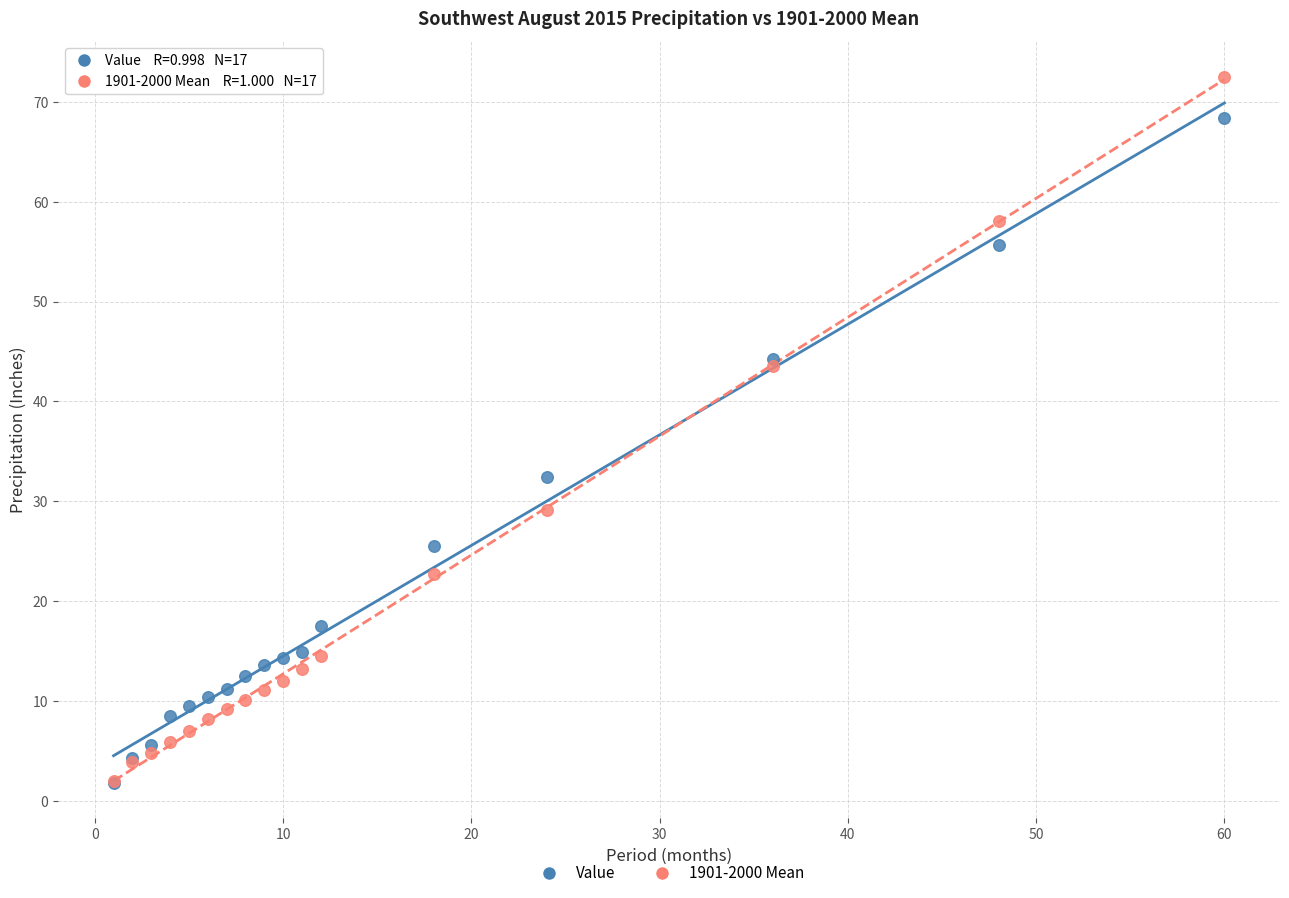

Across all series, what Y value is closest to 37?

32.4